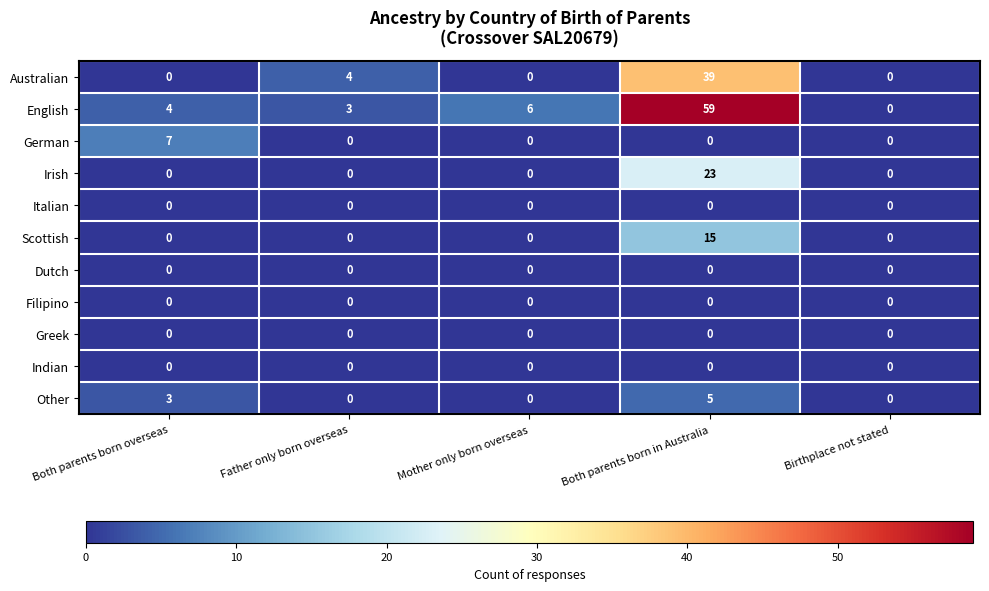

The value of English at Mother only born overseas is 6. True or false?

True